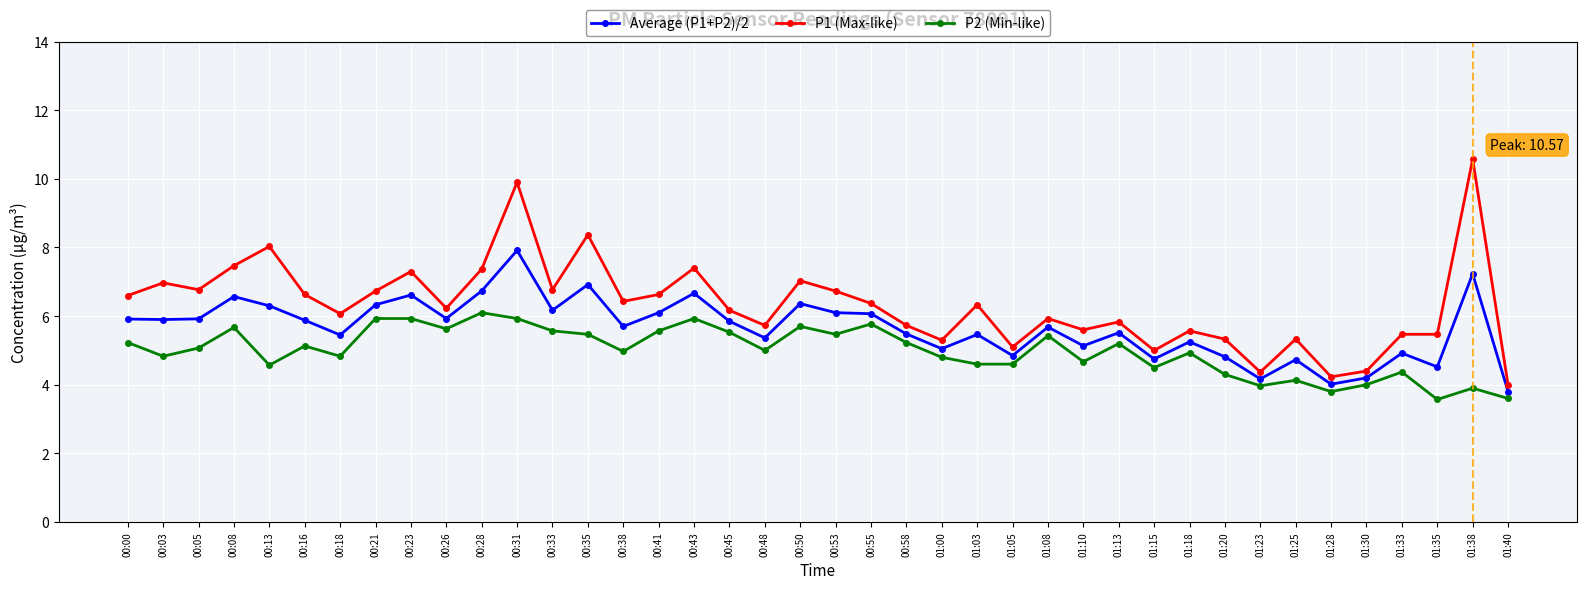

Rank the series by their average value, from highest to lowest.

P1 (Max-like), Average (P1+P2)/2, P2 (Min-like)